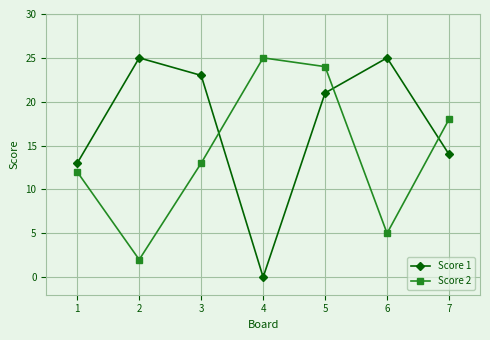

What is the average value of the Score 2 series?

14